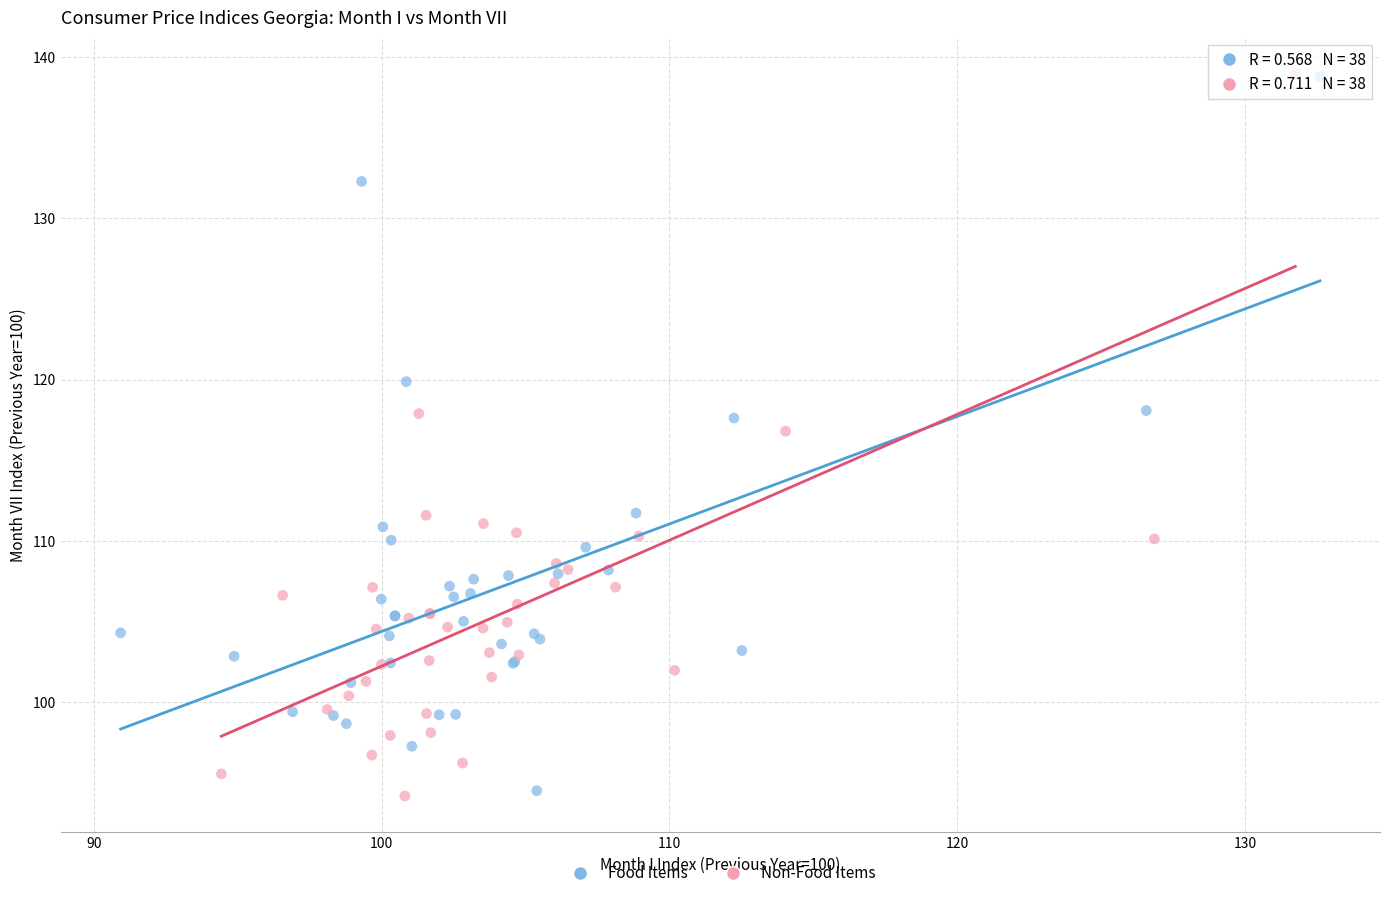

Which series has the widest spread of Y values?

Non-Food Items